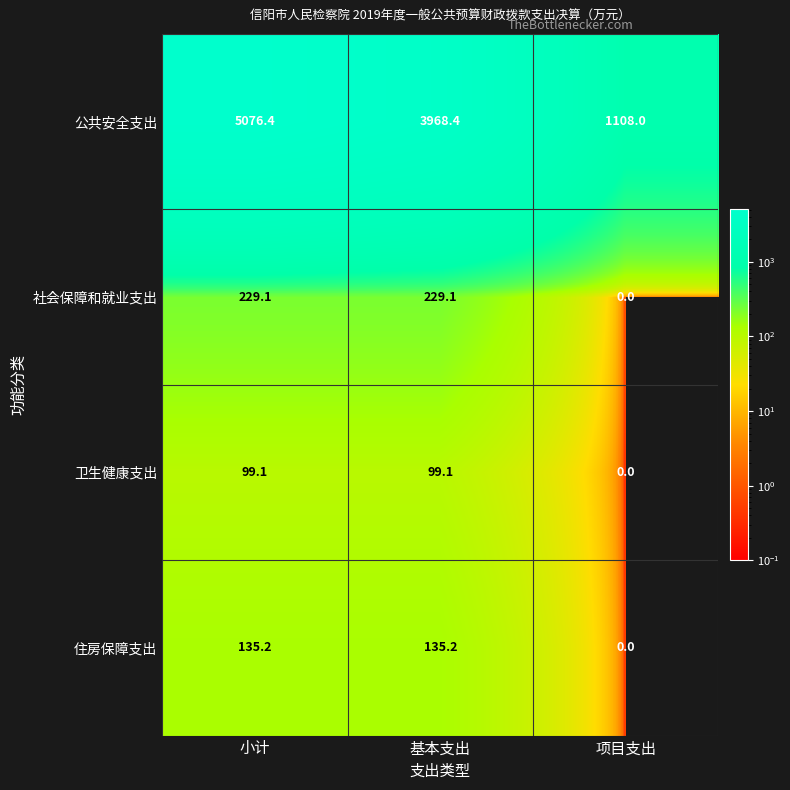

Is it true that 公共安全支出 equals 3968.4 at 基本支出?

True